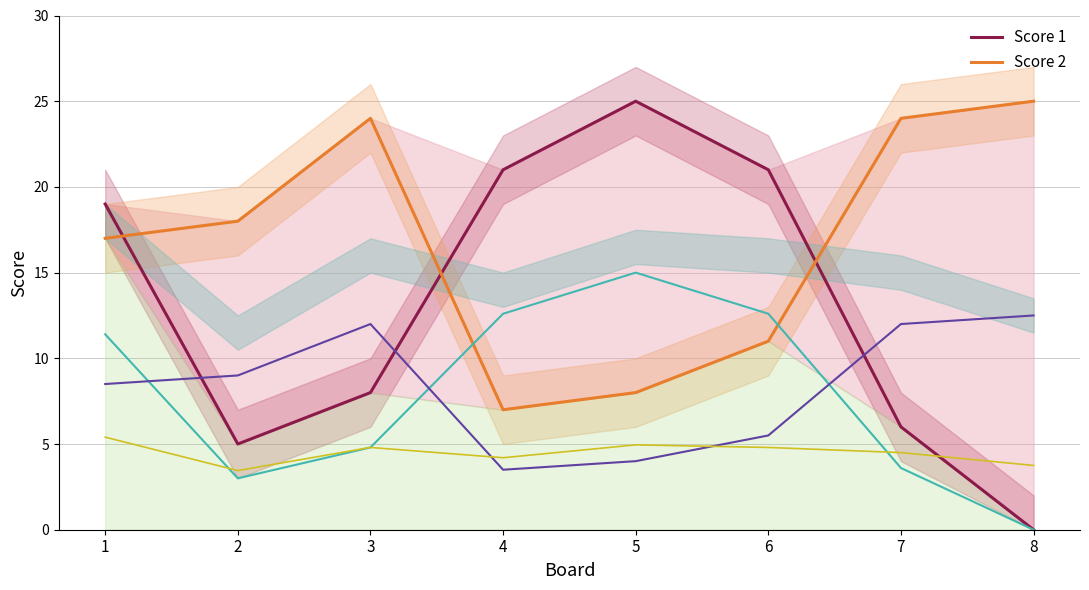

Where do Score 2 and Score 1 first cross each other?

1 and 2